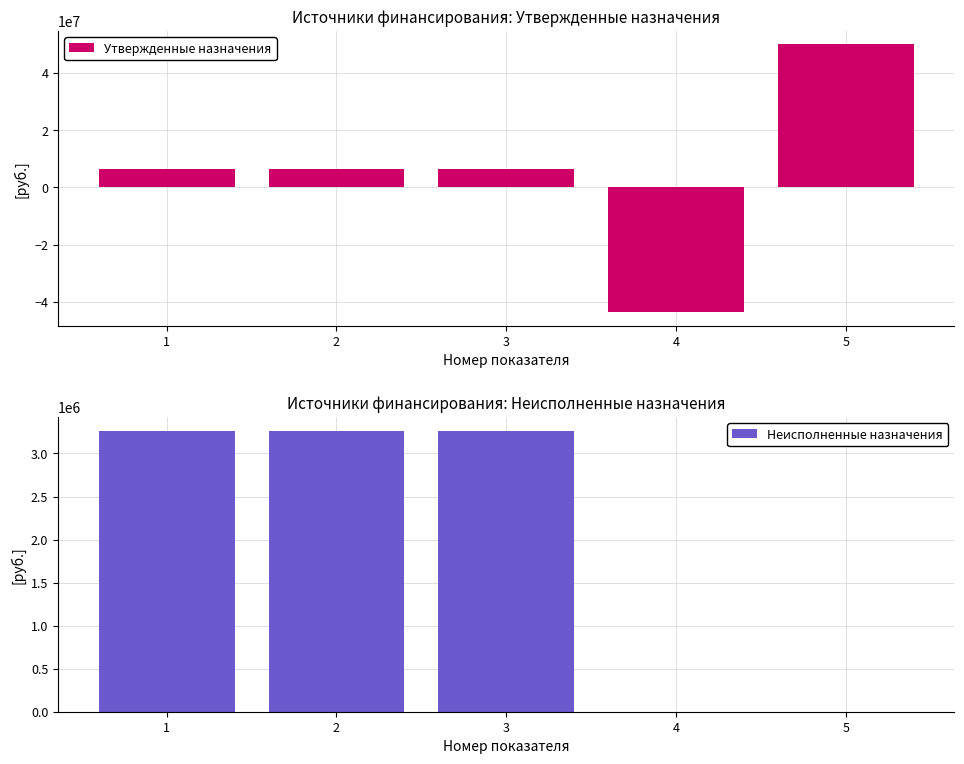

Reading left to right, list all the values displayed in this chart.

Утвержденные назначения: 6386000.0	6386000.0	6386000.0	-43595200.0	49981200.0
Неисполненные назначения: 3260462.4	3260462.4	3260462.4	0.0	0.0